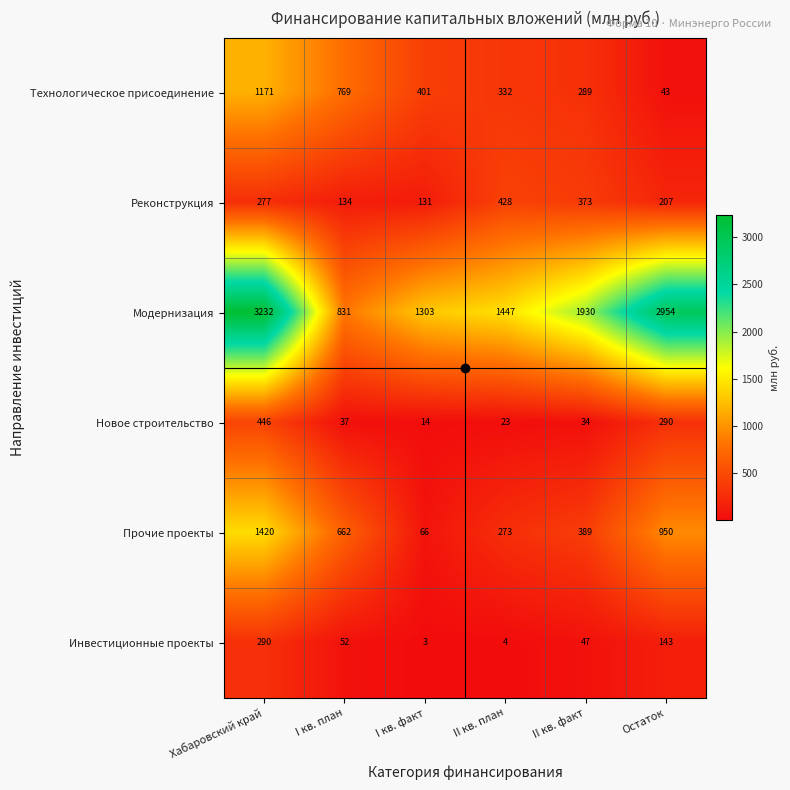

What is the sum of all Инвестиционные проекты values?

539